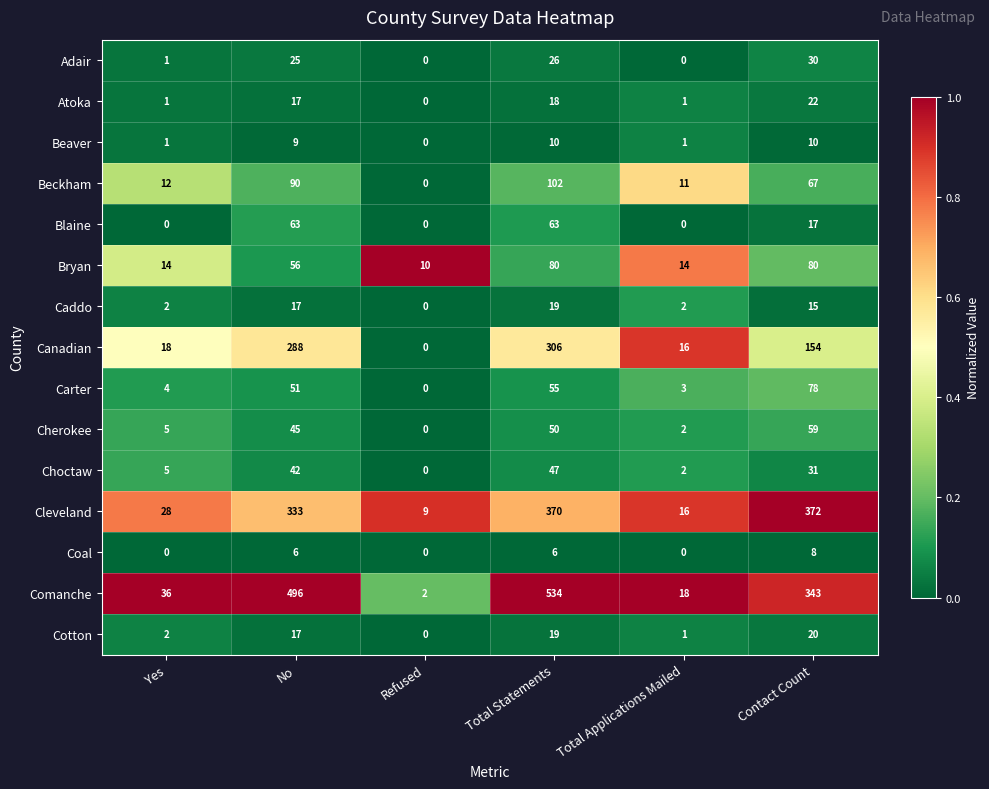

True or false: Cleveland has a value of 577 at Total Statements.

False